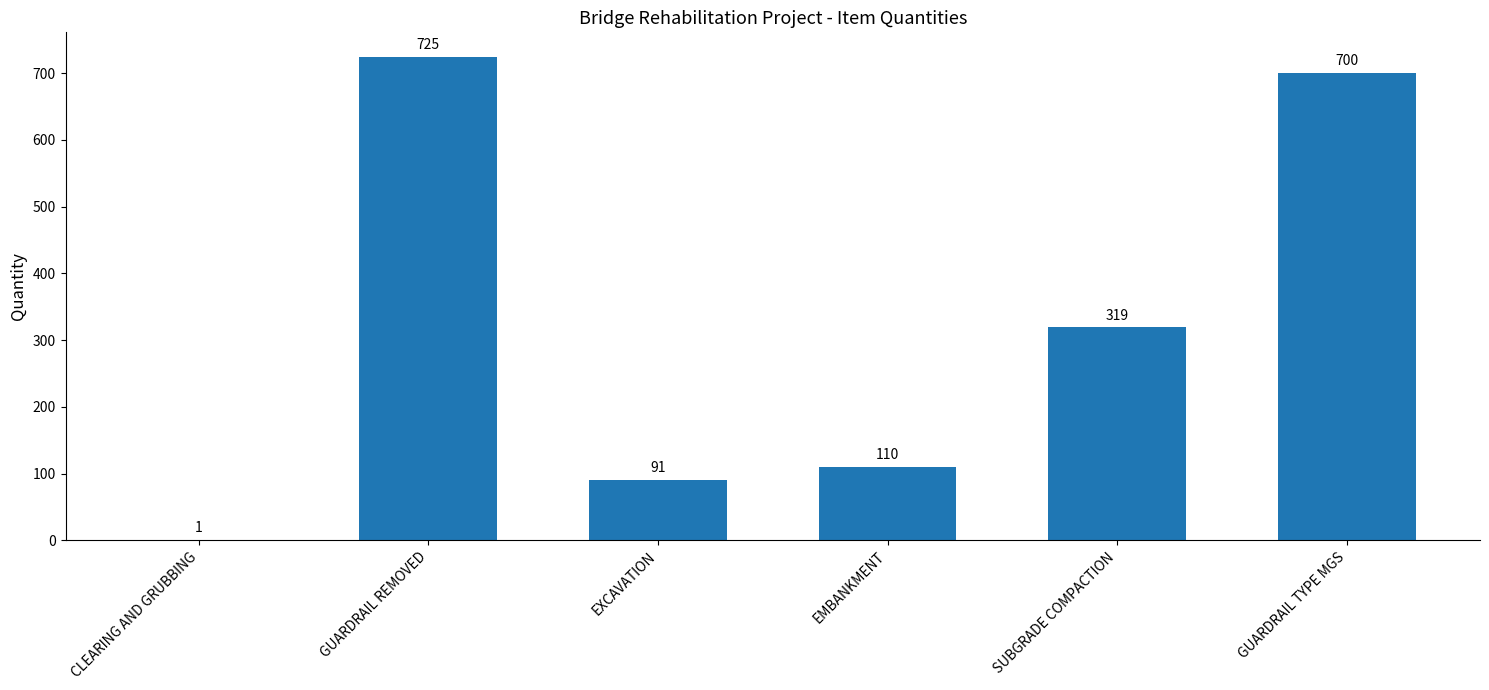

Where is the data nearest to the value 363?

SUBGRADE COMPACTION